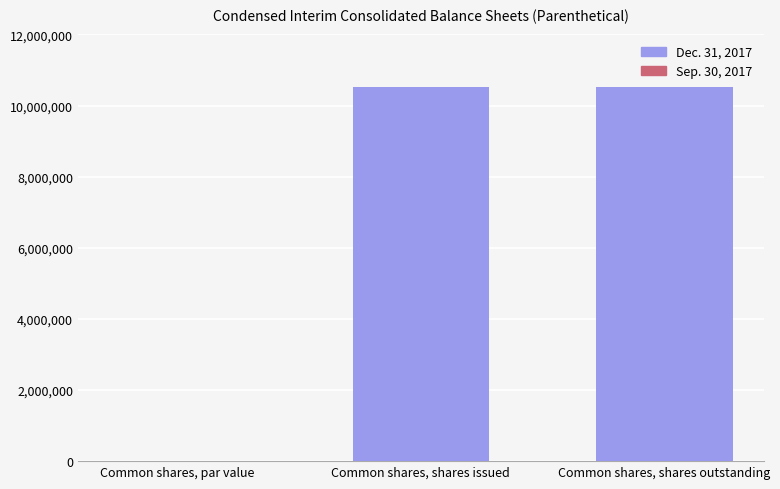

Read the value at Common shares, shares outstanding.

10520096